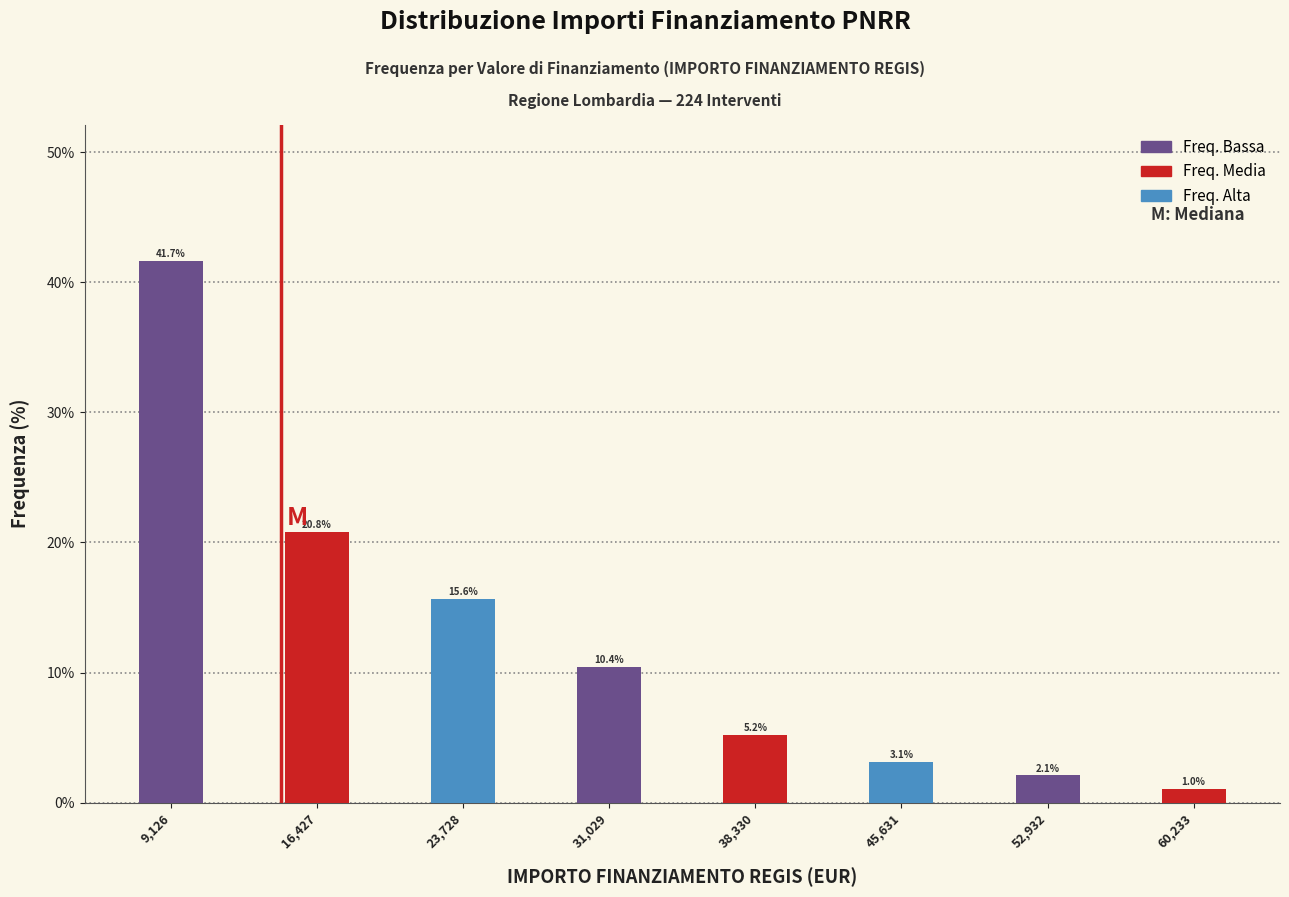

Reading left to right, transcribe all the data shown in this chart.

9,126=41.7	16,427=20.8	23,728=15.6	31,029=10.4	38,330=5.2	45,631=3.1	52,932=2.1	60,233=1.0